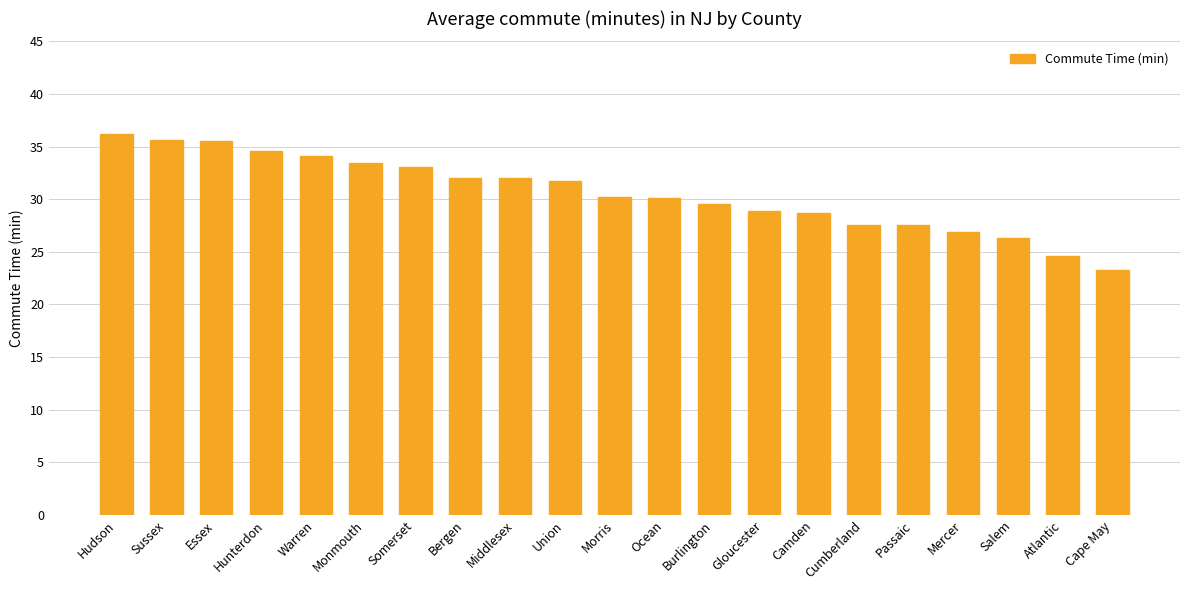

Are the bars horizontal?

No